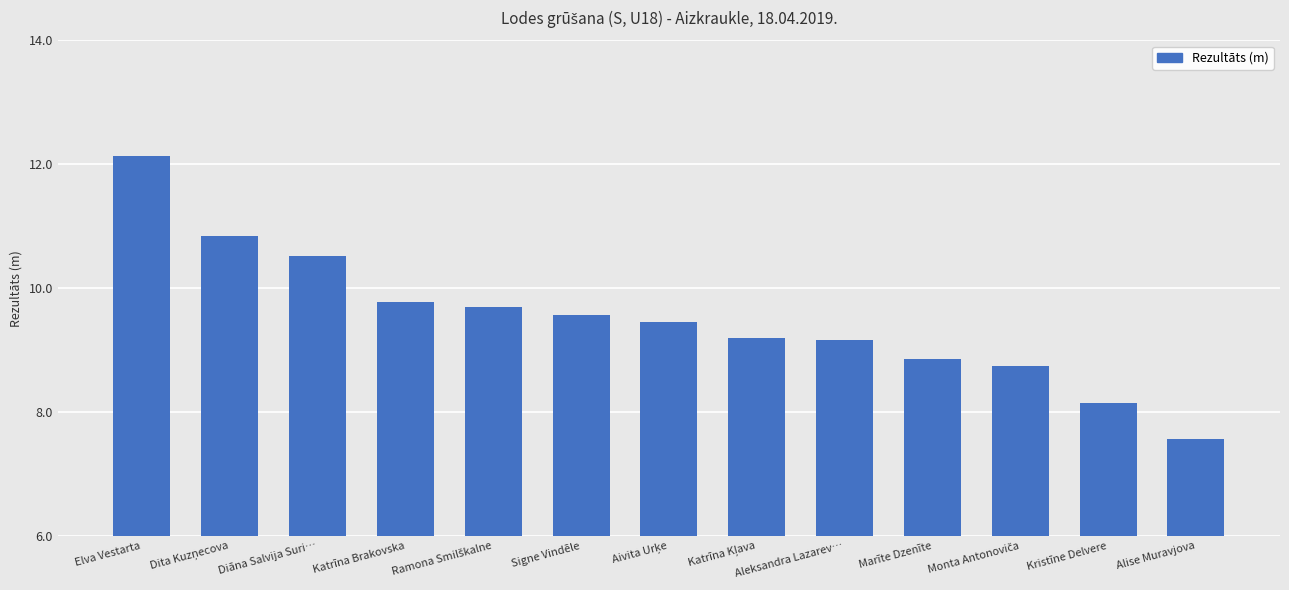

What is the greatest value displayed?

12.1